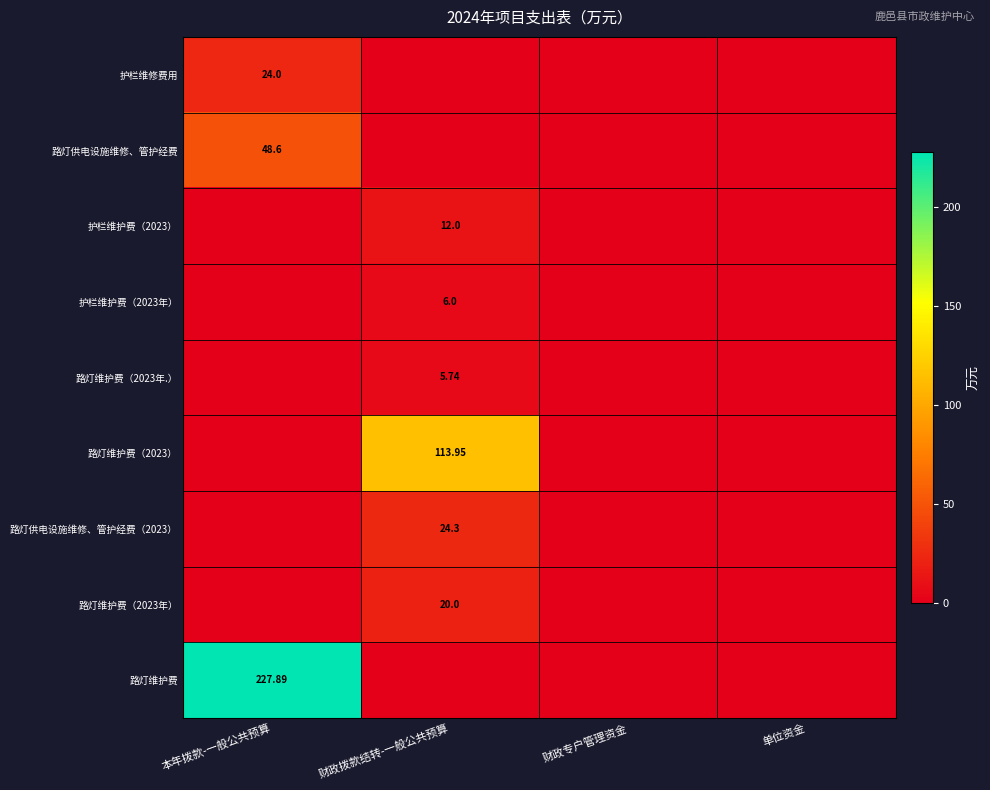

Which series changed the most between 本年拨款-一般公共预算 and 财政拨款结转-一般公共预算?

路灯维护费